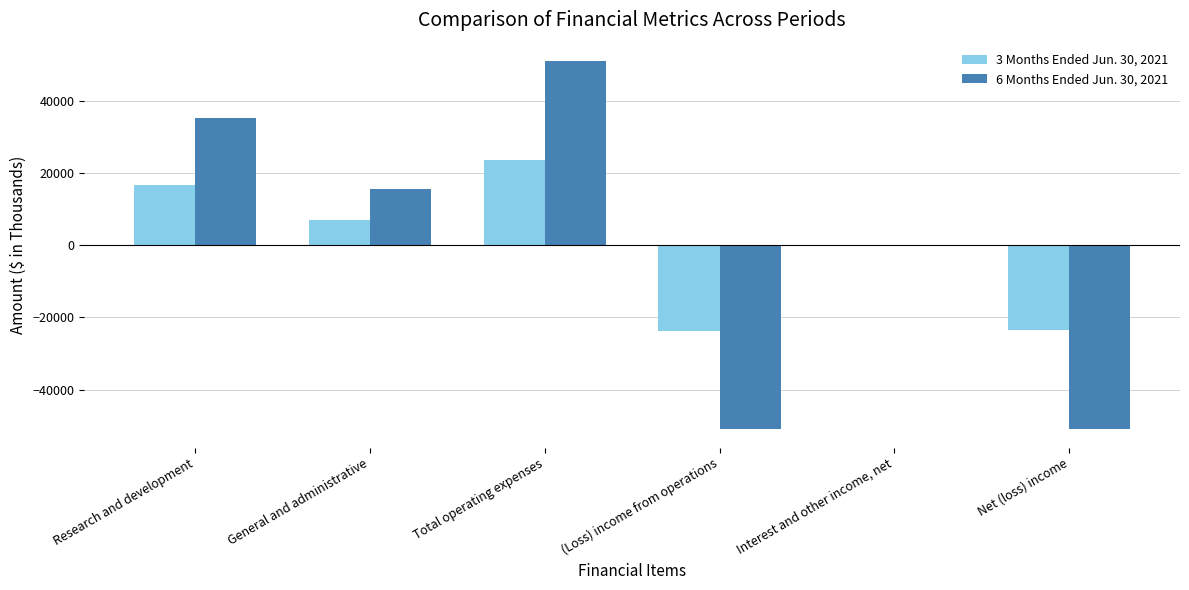

What is the sum of the 6 Months Ended Jun. 30, 2021 values at General and administrative and (Loss) income from operations?

-35303